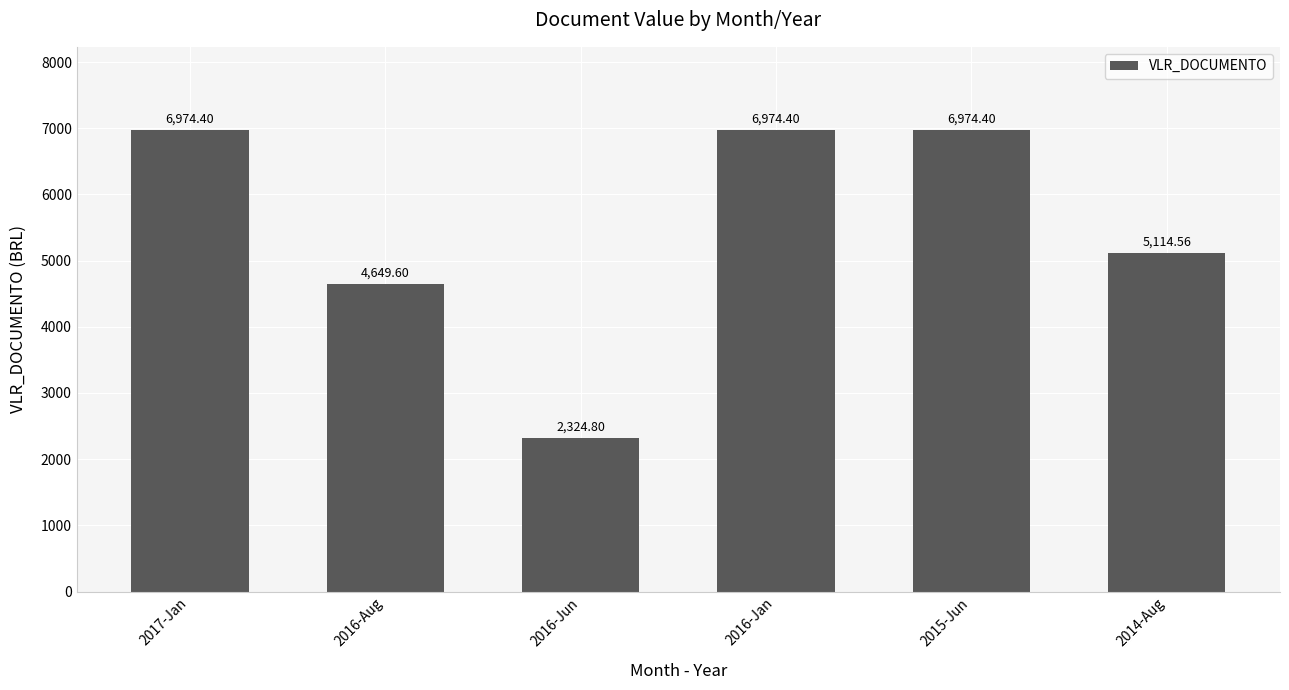

What is the value of the 1st bar from the left?

6974.4